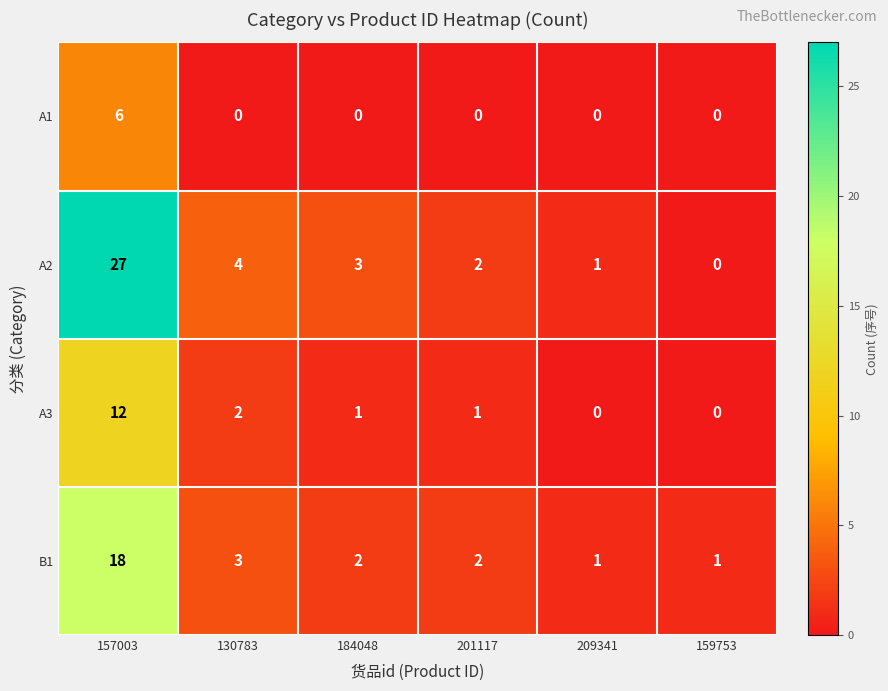

What value does the A1 series have at 157003?

6